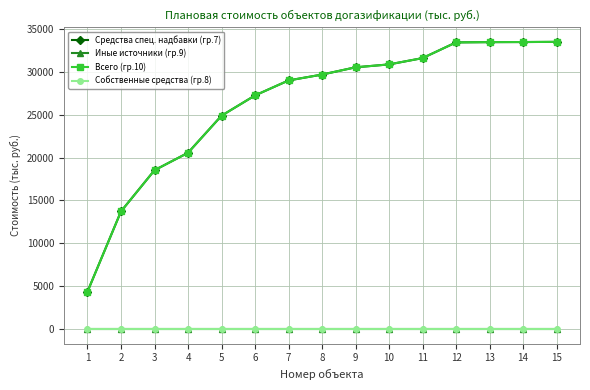

Which series has the largest range (max minus min)?

Средства спец. надбавки (гр.7)